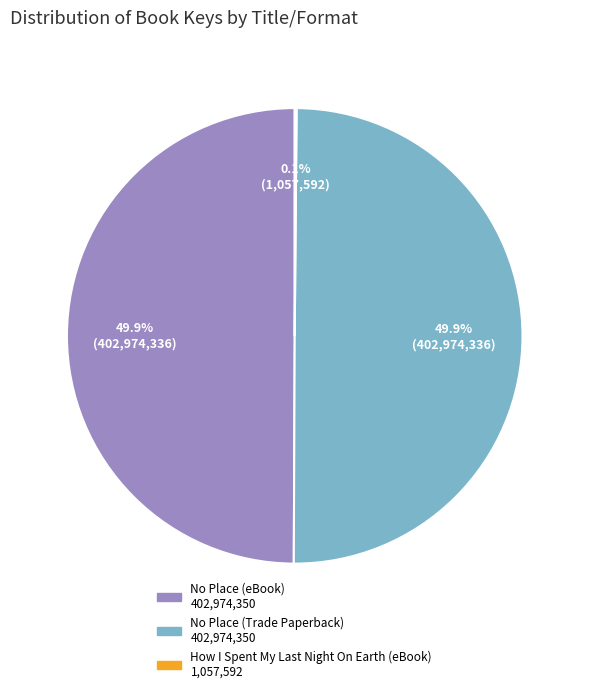

Approximately how many times larger is the value at No Place (eBook) compared to No Place (Trade Paperback)?

1.0